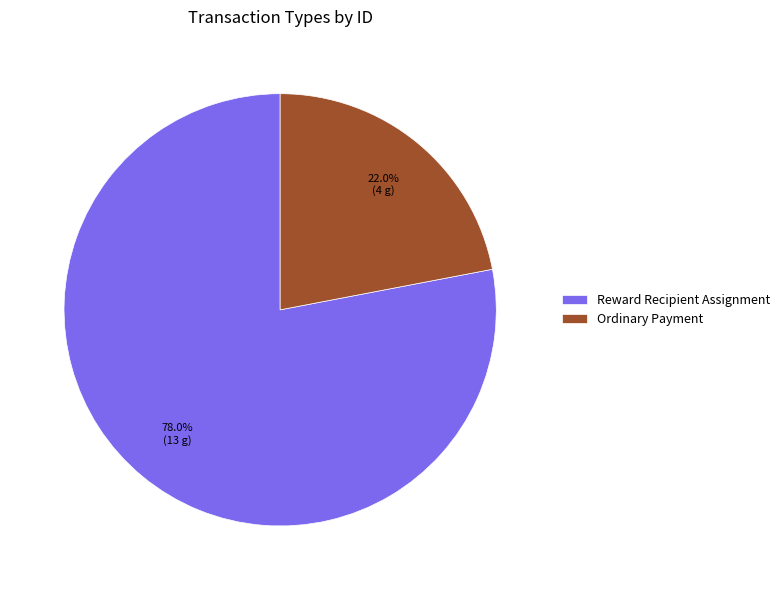

What is the total percentage of Ordinary Payment and Reward Recipient Assignment?

100.0%